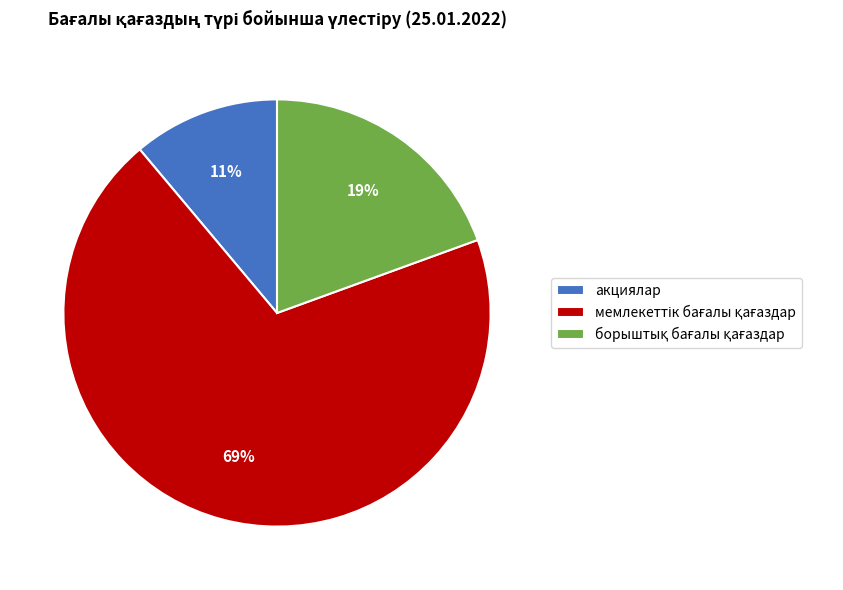

To the nearest percent, what is the average slice percentage?

33%